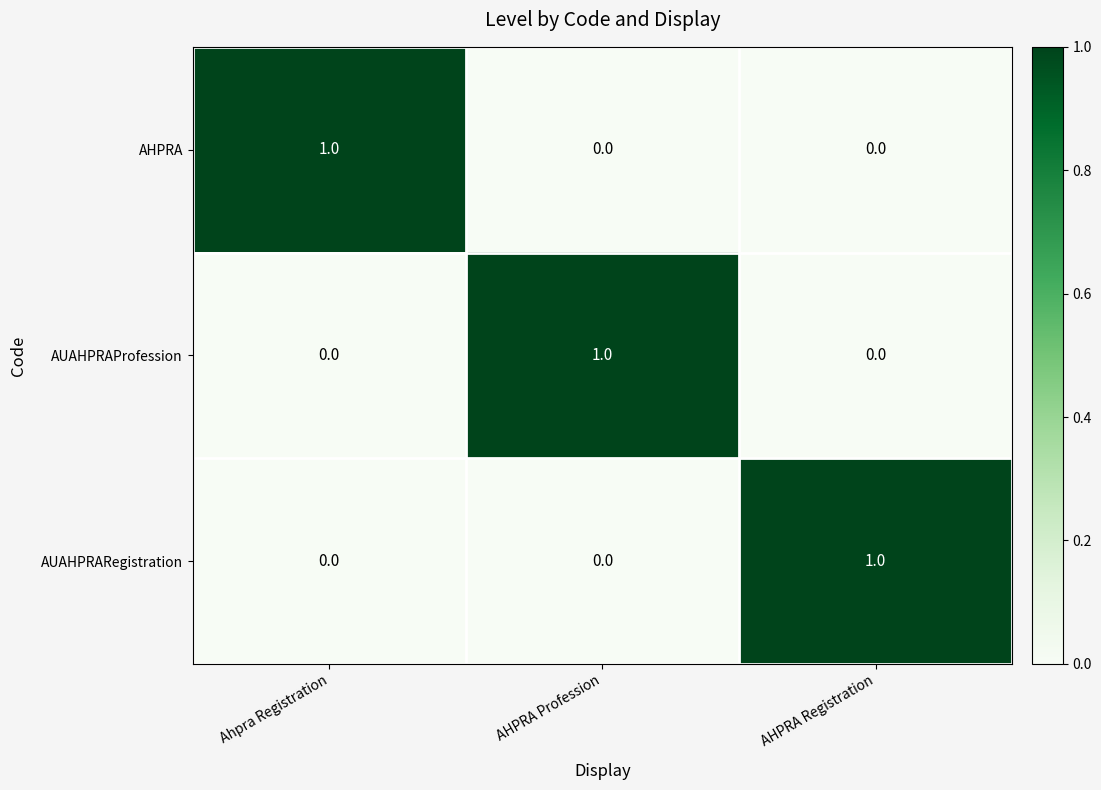

Count the number of categories in the chart.

3